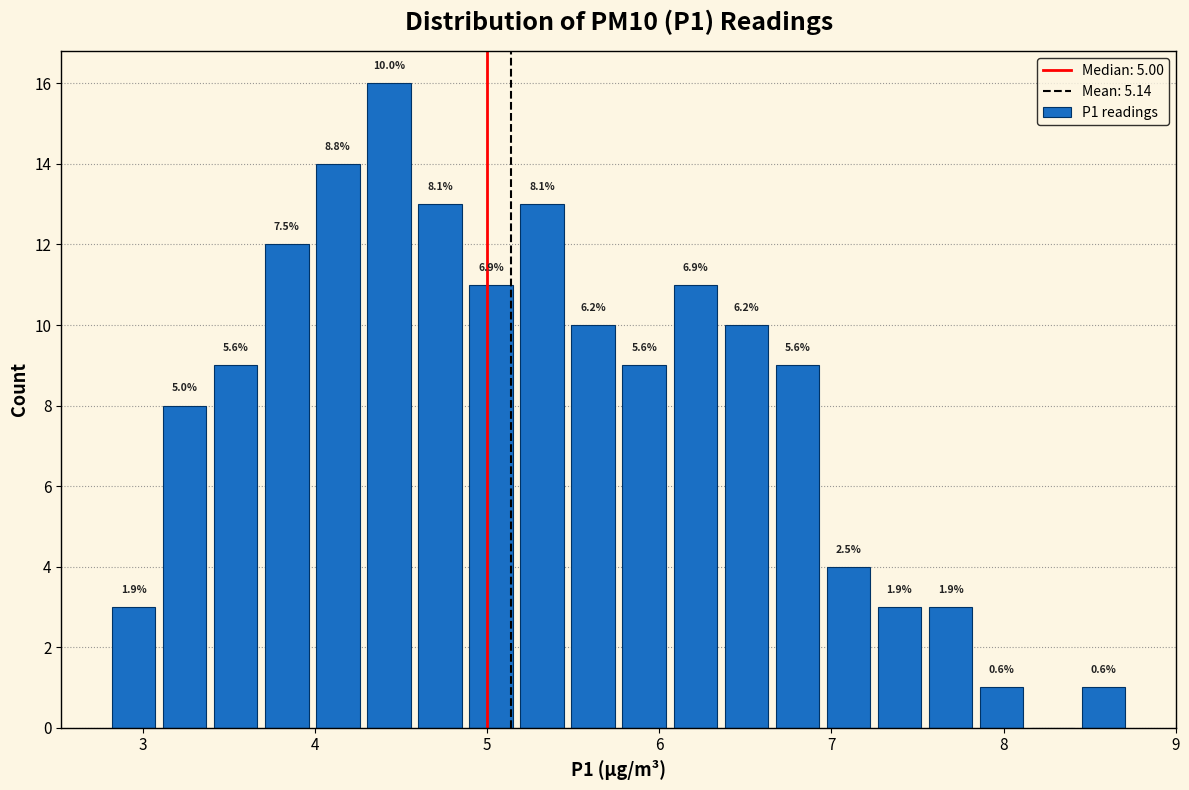

Around what value on the x-axis is the tallest bar? Give the approximate position of its centre, as read against the axis.

4.4